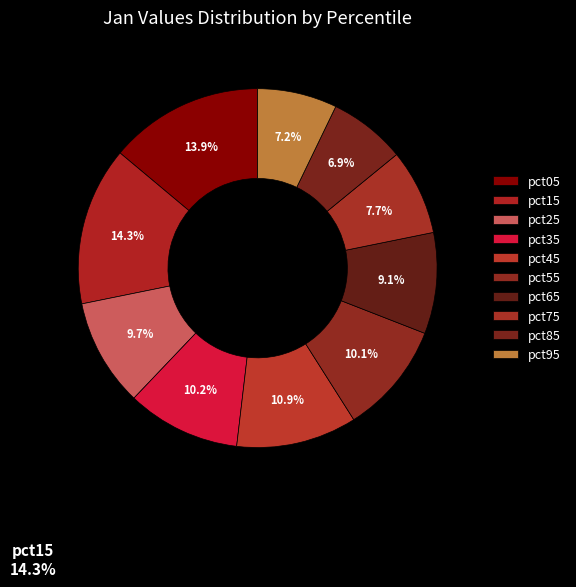

Rank the categories by value from lowest to highest.

pct85, pct95, pct75, pct65, pct25, pct55, pct35, pct45, pct05, pct15